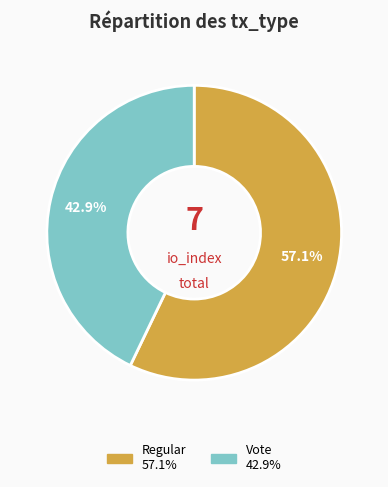

Is Regular the majority of the pie?

Yes